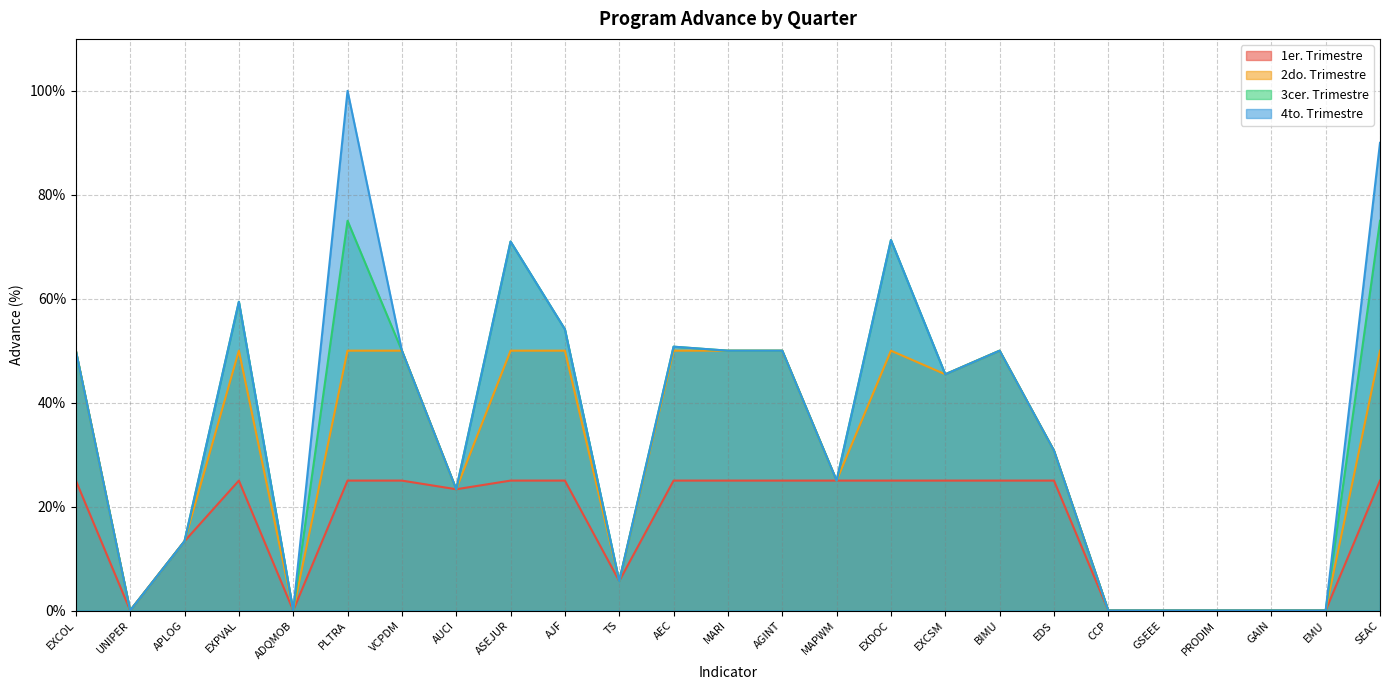

True or false: 1er. Trimestre and 2do. Trimestre cross at least once.

False